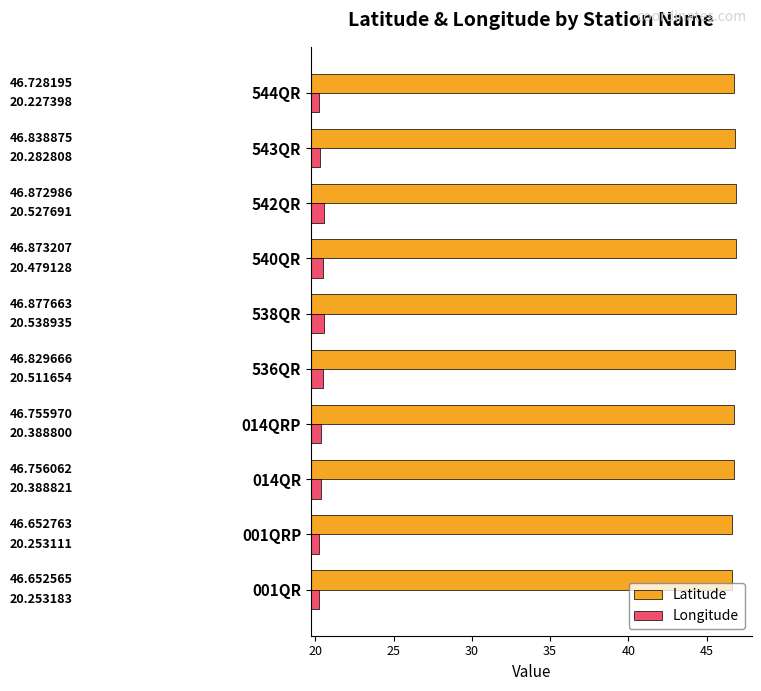

At 001QR, list the series in order from largest to smallest.

Latitude, Longitude